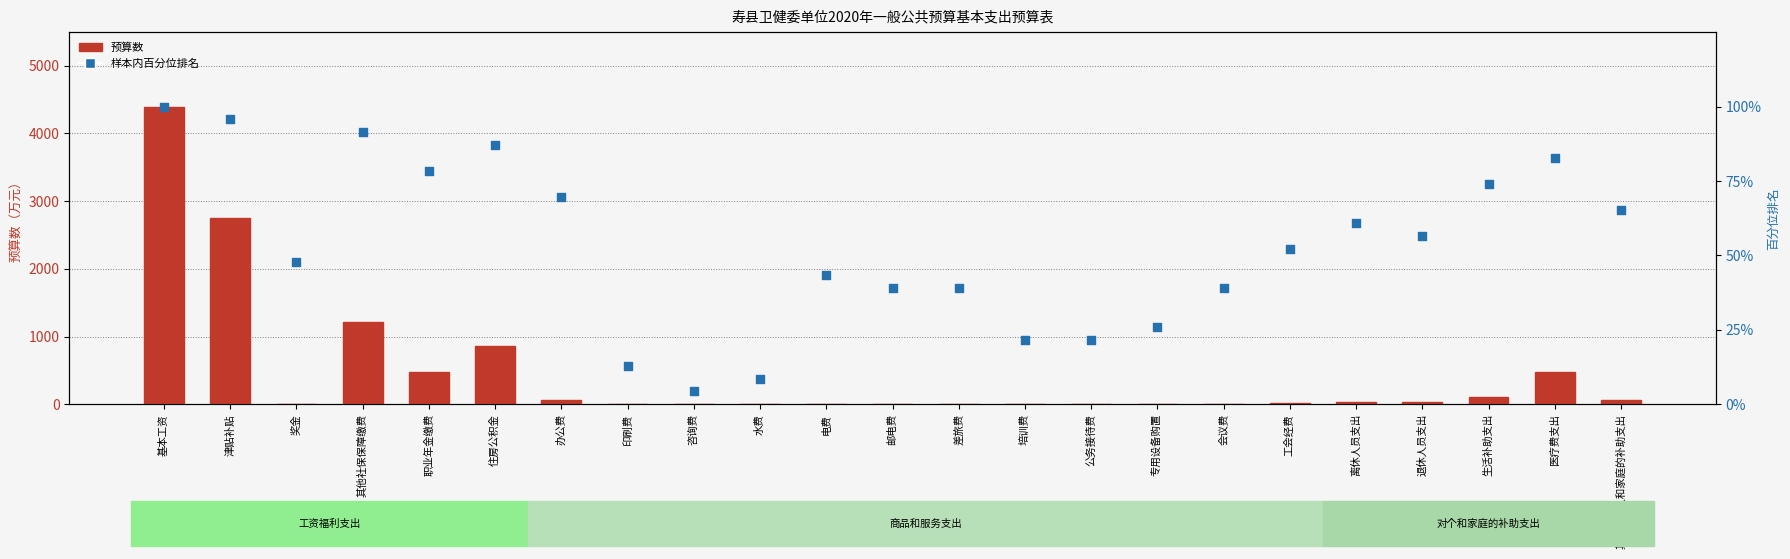

Is the value of 预算数 at 奖金 greater than the value of 样本内百分位排名 at 医疗费支出?

No